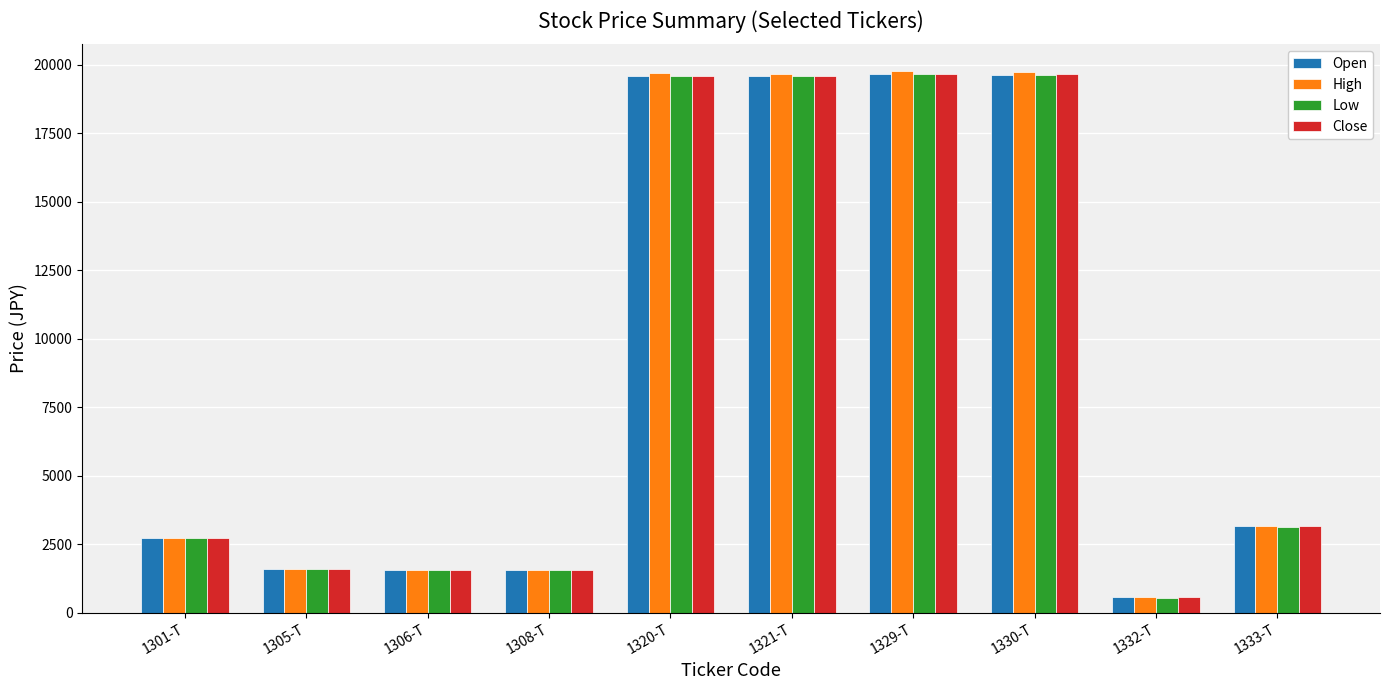

What is the total value across all series at 1308-T?

6166